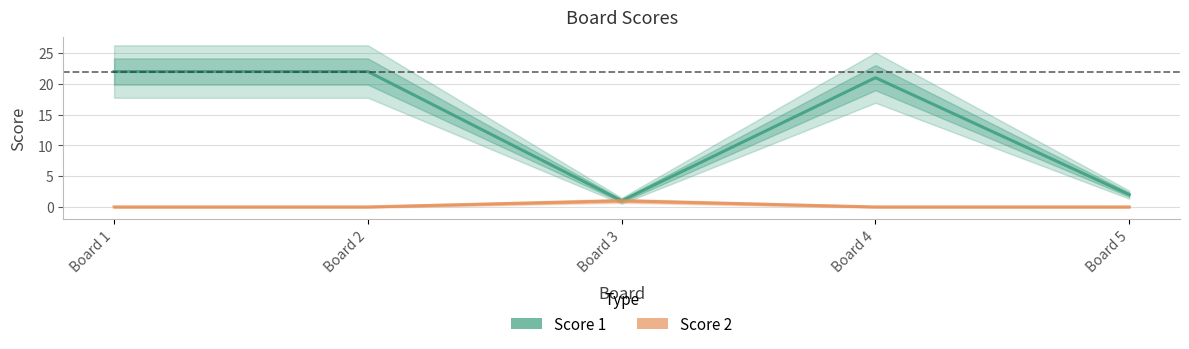

True or false: Score 2 and Score 1 intersect in this chart.

False